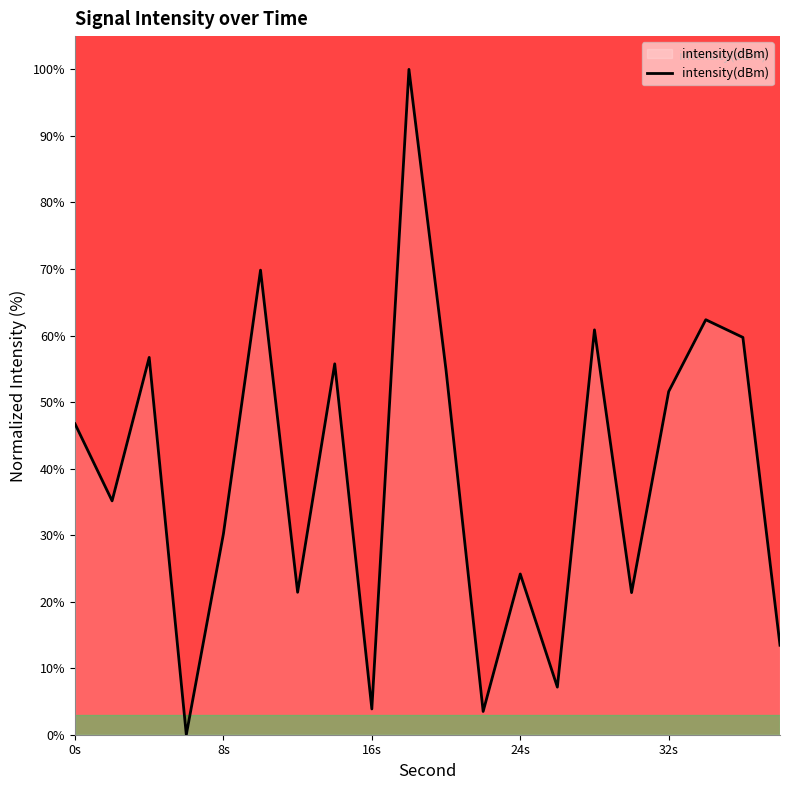

What is the maximum value shown in the chart?

100.0